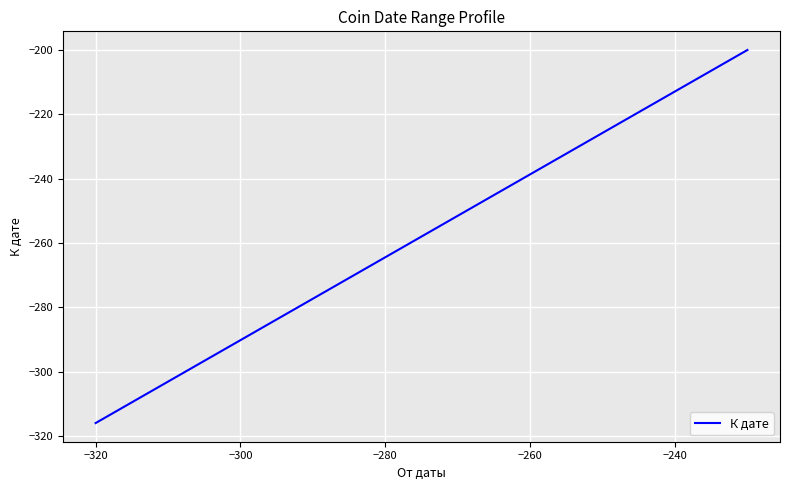

What is the value of the 4th point from the left?

-316